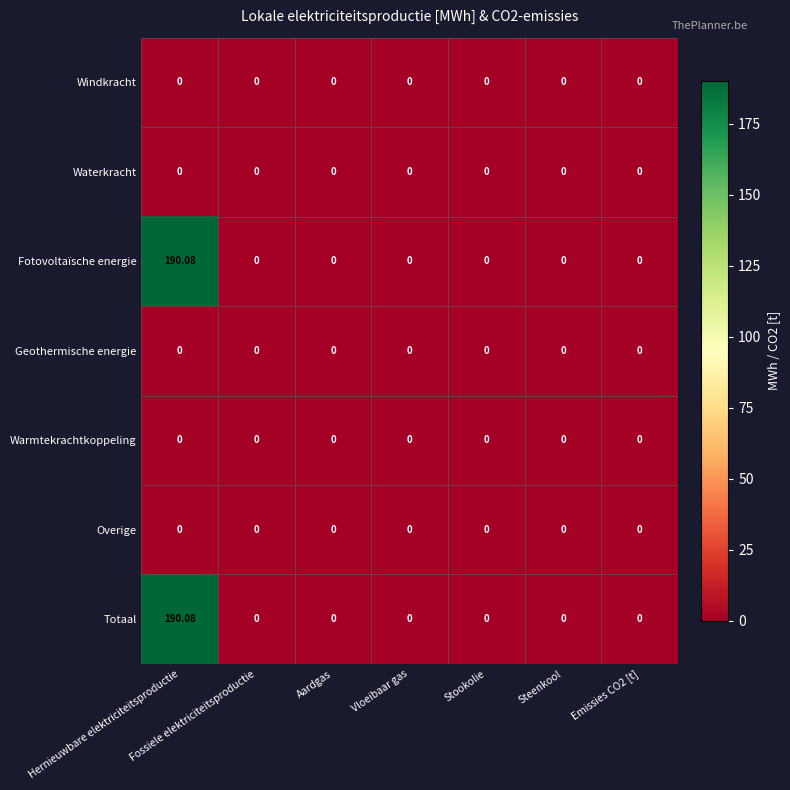

At which category is the sum across all series the highest?

Hernieuwbare elektriciteitsproductie